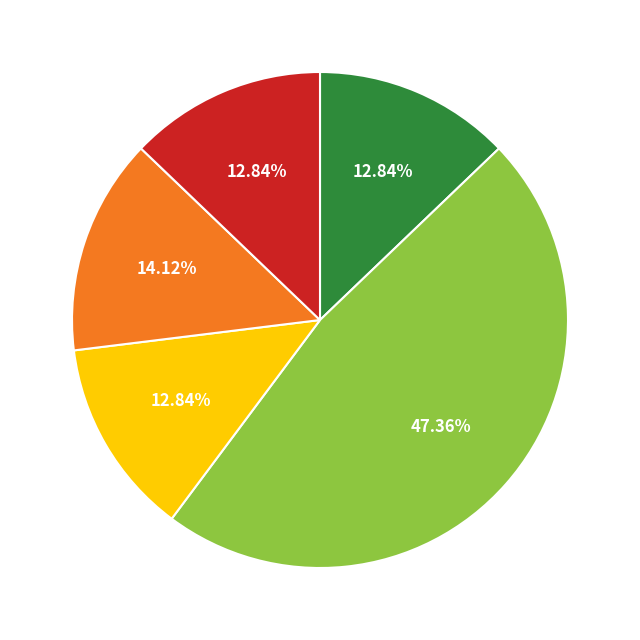

Does any single category account for the majority?

No